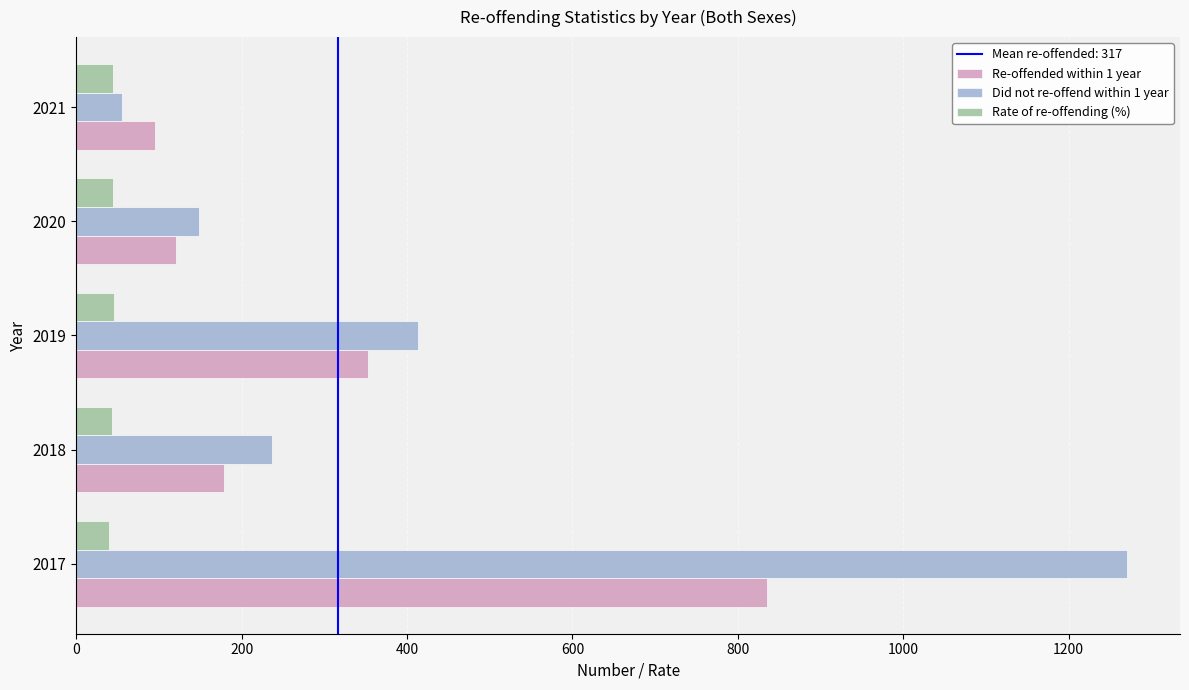

Between 2019 and 2020, which series saw the biggest shift?

Did not re-offend within 1 year